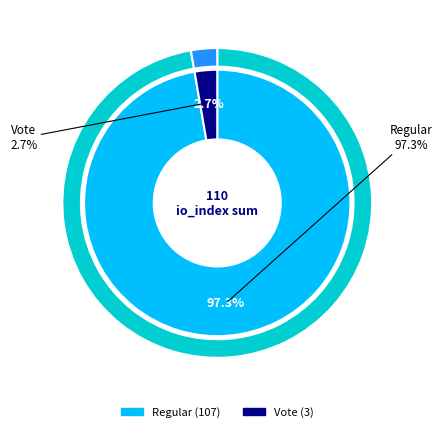

Does Vote account for over 50% of the chart?

No